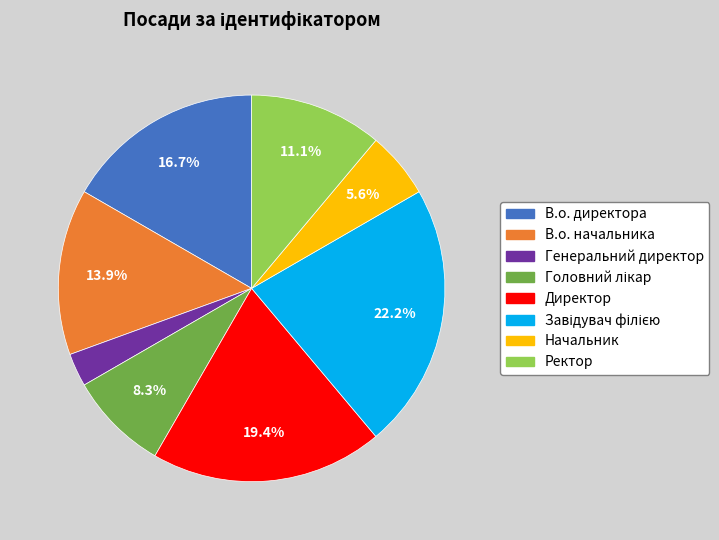

Which slice is the smallest?

Генеральний директор